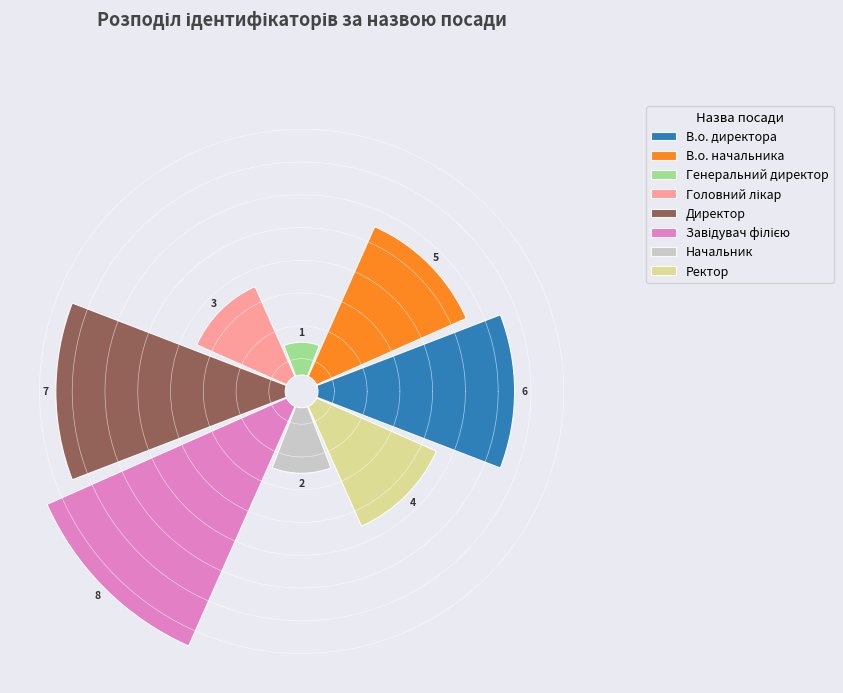

The Генеральний директор slice represents 16% of the pie. True or false?

False